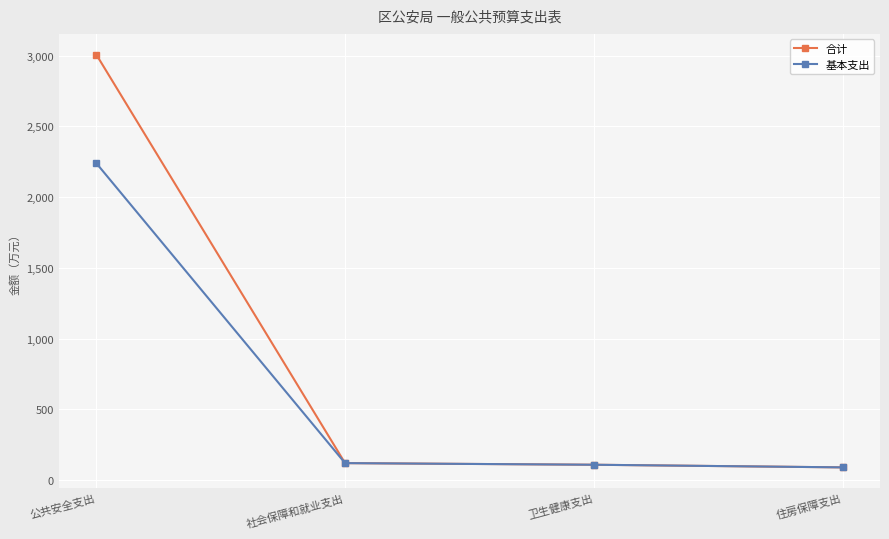

Rank the series by their maximum value, from highest to lowest.

合计, 基本支出